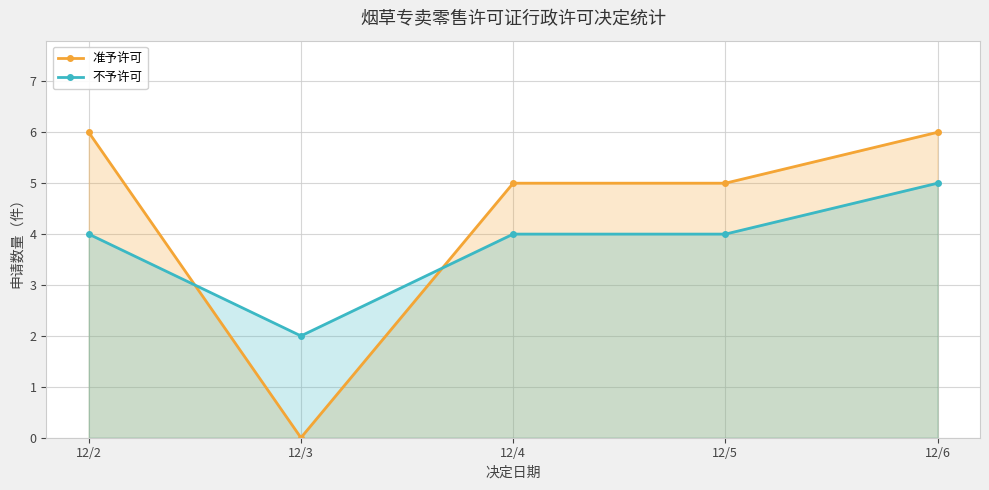

The value of 不予许可 at 12/4 is 3. True or false?

False